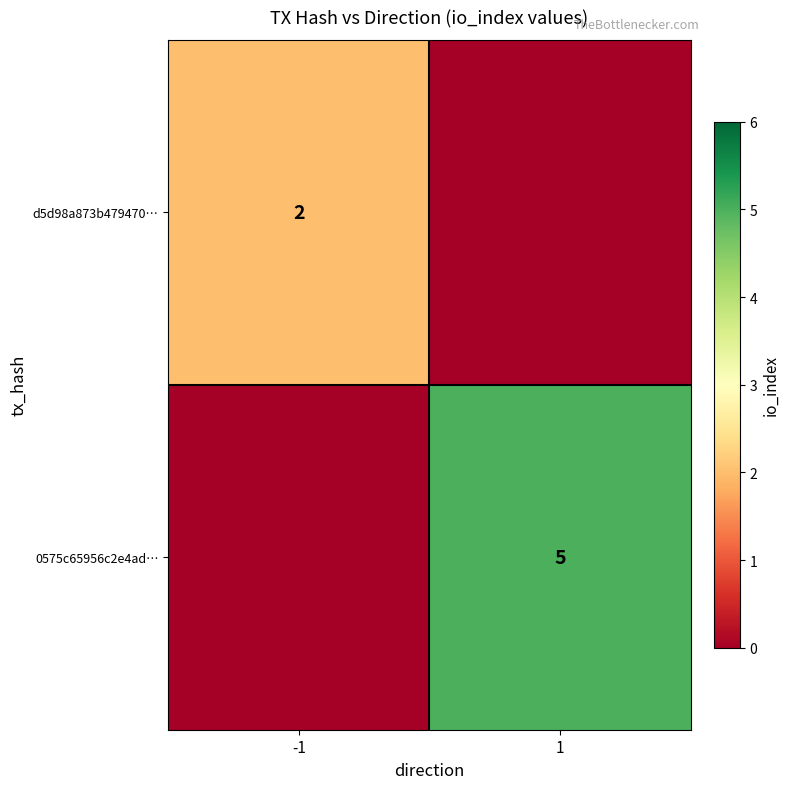

At how many categories does at least one series exceed 1?

2